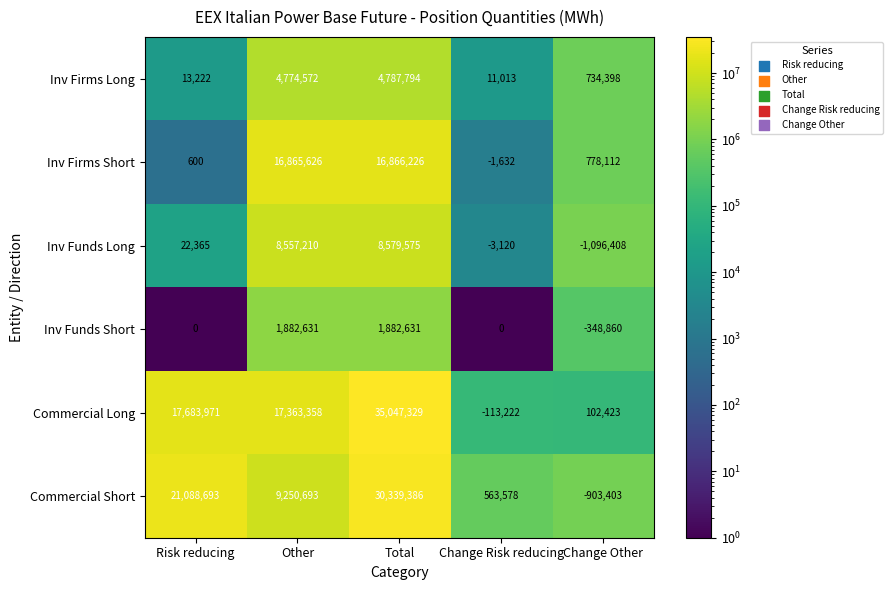

The value of Inv Funds Long at Other is 8557210. True or false?

True